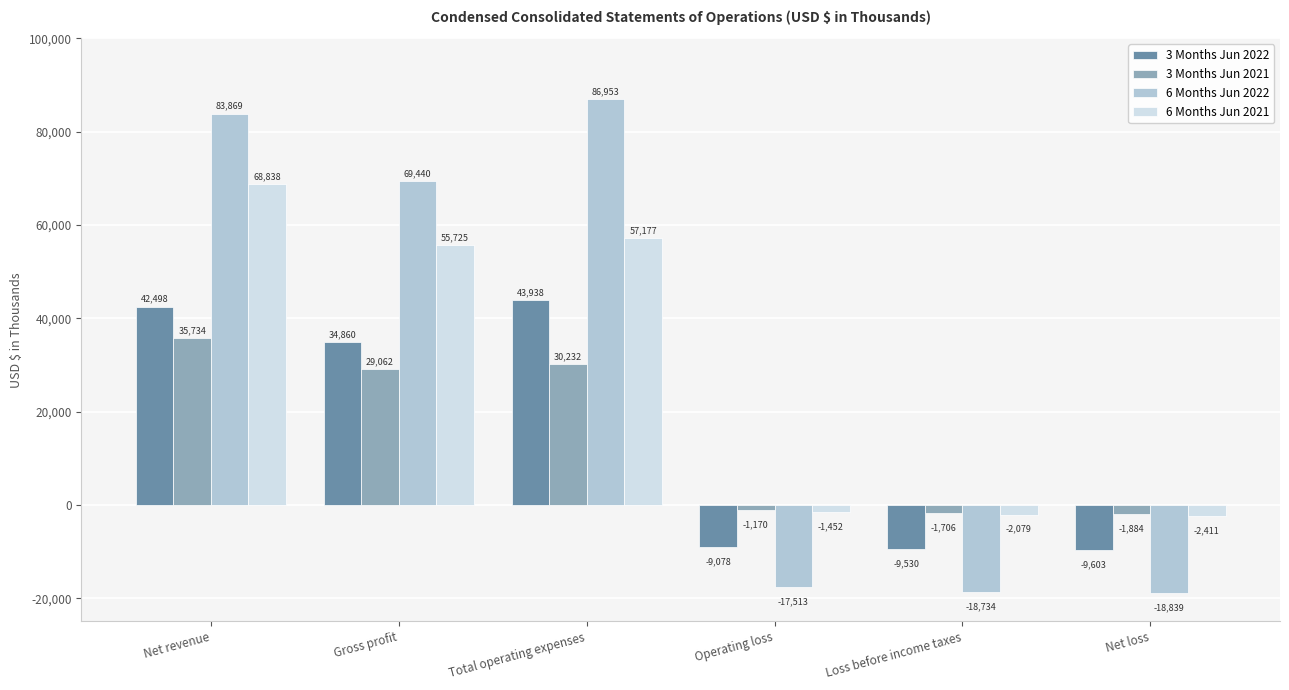

Reading left to right, list all the values displayed in this chart.

3 Months Jun 2022: 42498	34860	43938	-9078	-9530	-9603
3 Months Jun 2021: 35734	29062	30232	-1170	-1706	-1884
6 Months Jun 2022: 83869	69440	86953	-17513	-18734	-18839
6 Months Jun 2021: 68838	55725	57177	-1452	-2079	-2411